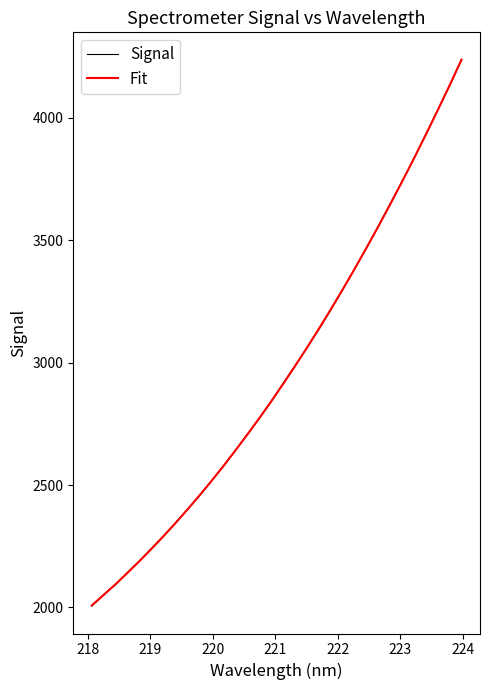

What is the highest value of the Fit series?

4236.6